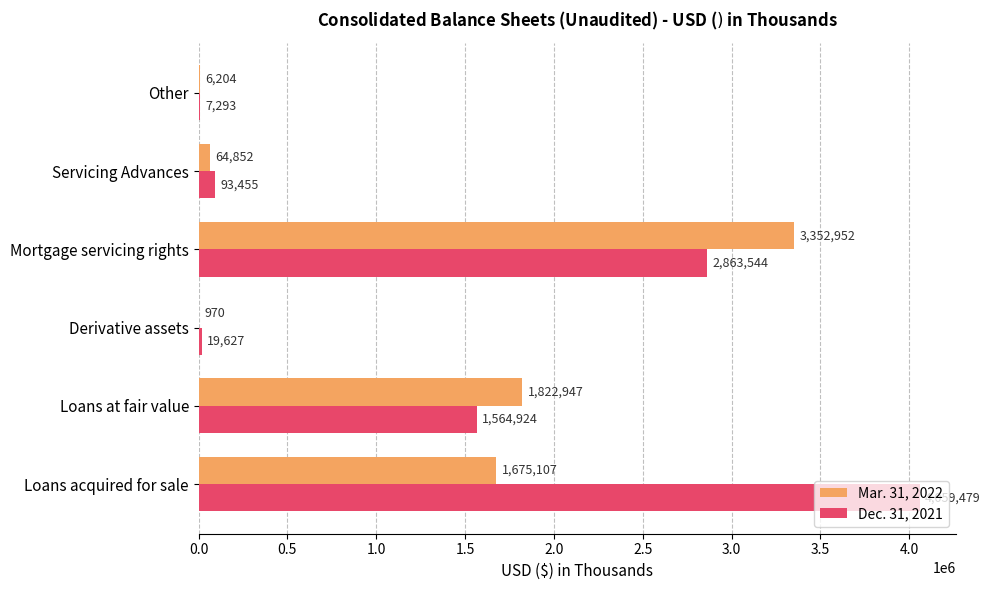

What are all the series names shown in the legend?

Mar. 31, 2022, Dec. 31, 2021